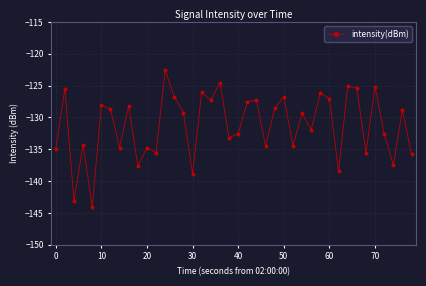

What is the average value?

-131.2